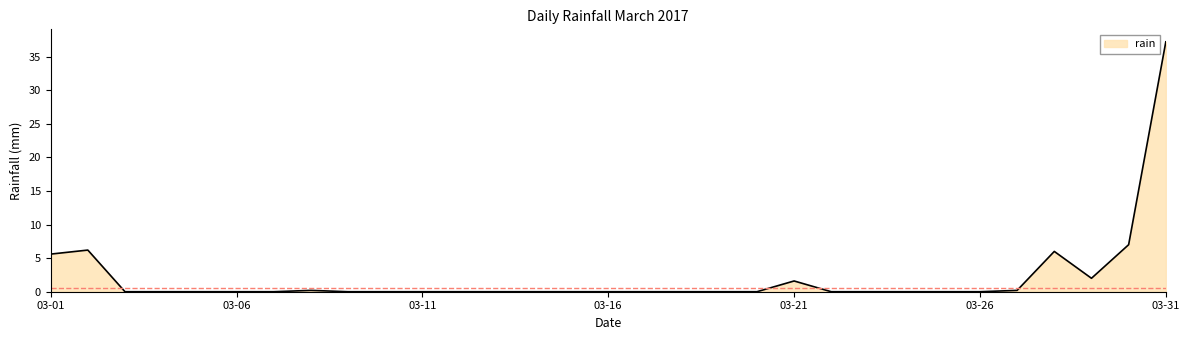

Reading left to right, extract all data points from this chart.

5.6	6.2	0.0	0.0	0.0	0.0	0.0	0.2	0.0	0.0	0.0	0.0	0.0	0.0	0.0	0.0	0.0	0.0	0.0	0.0	1.6	0.0	0.0	0.0	0.0	0.0	0.2	6.0	2.0	7.0	37.2